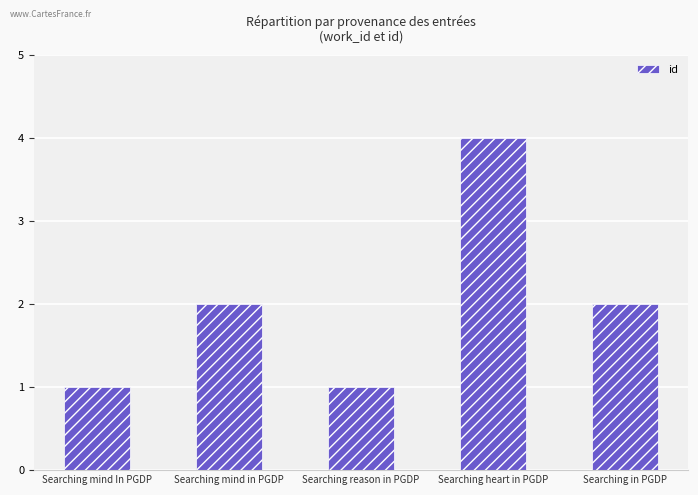

What is the maximum value shown in the chart?

4